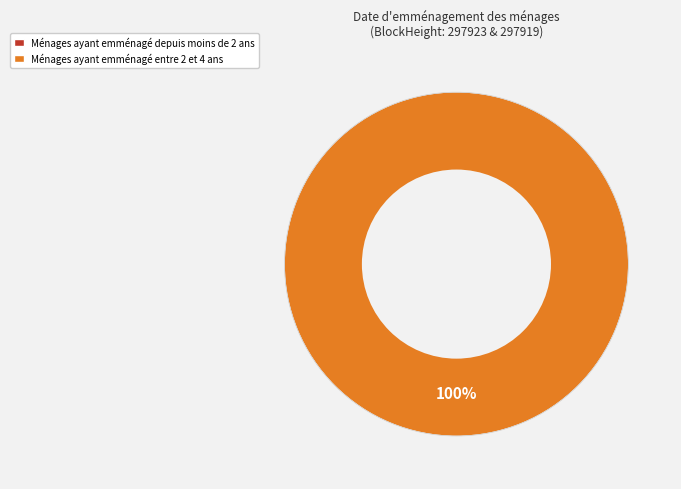

To the nearest percent, what is the average slice percentage?

50%